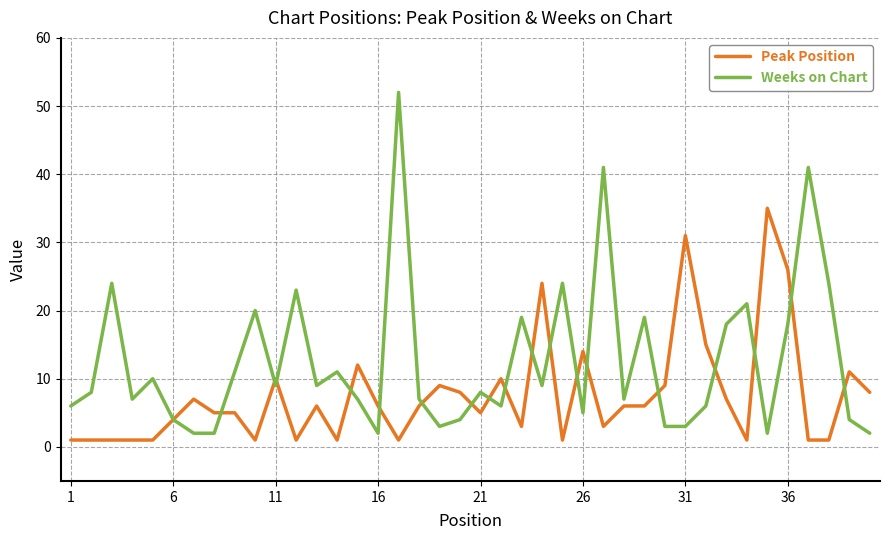

What is the difference between the maximum and minimum values in the Weeks on Chart series?

50